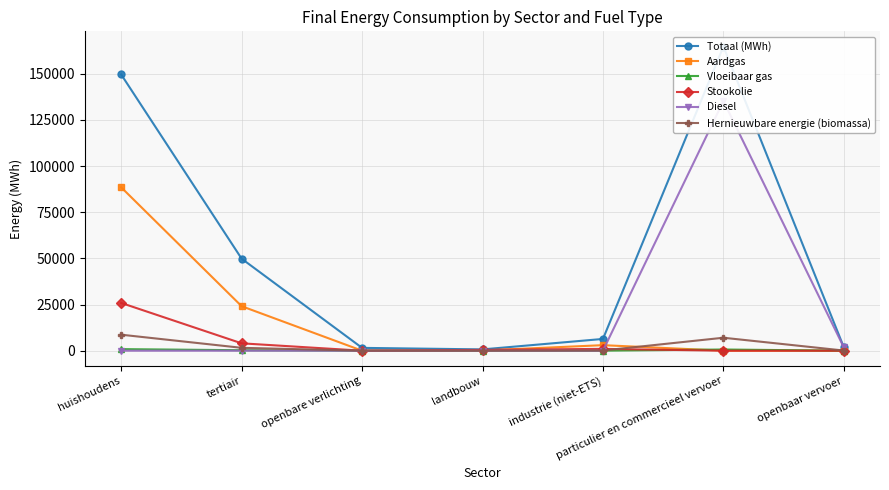

How many values in the Stookolie series exceed 438?

4